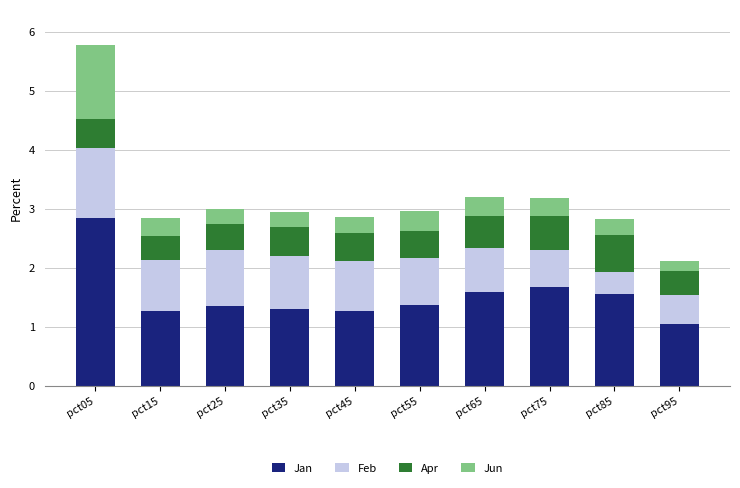

What is the average value of the Jan series?

1.5